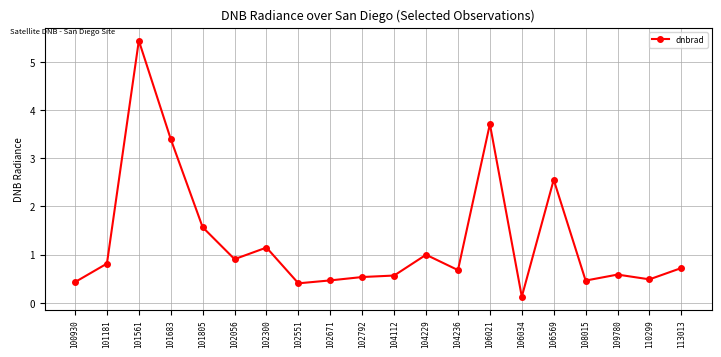

Which has a higher value, 109780 or 106569?

106569